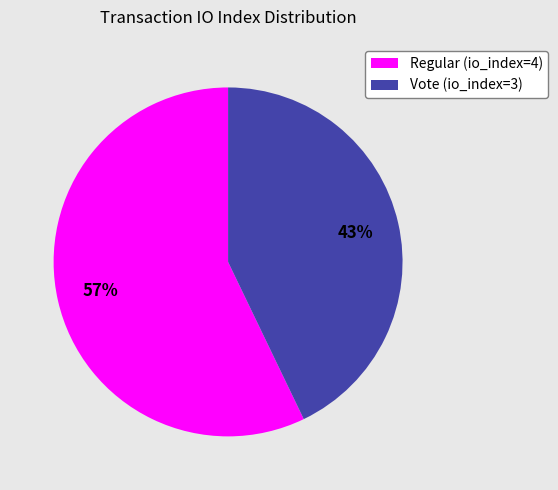

How many segments does this pie chart have?

2